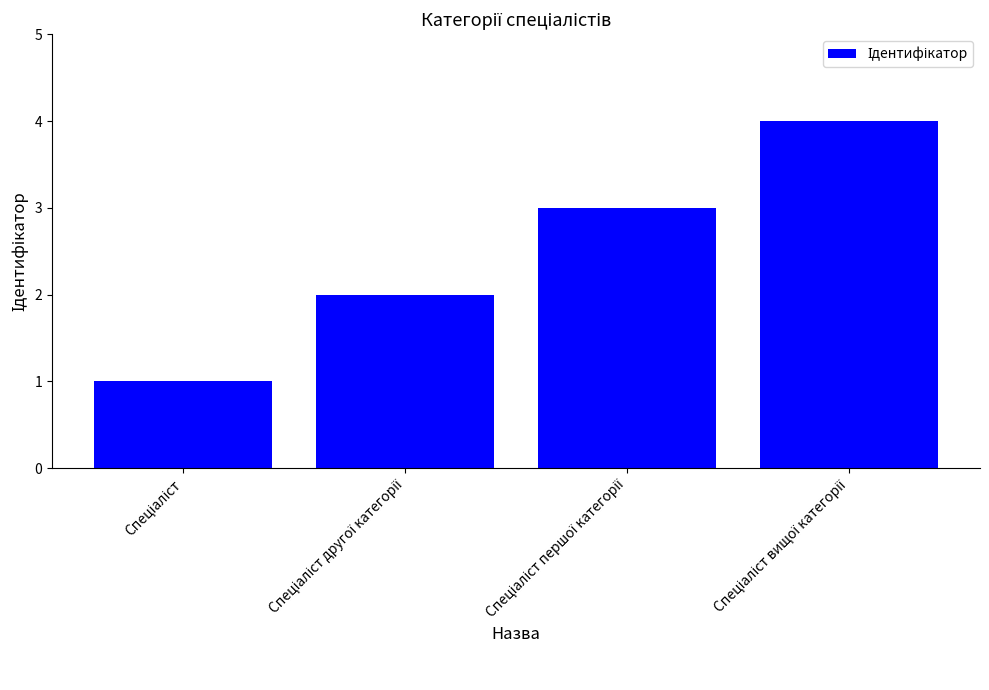

What is the maximum value shown in the chart?

4